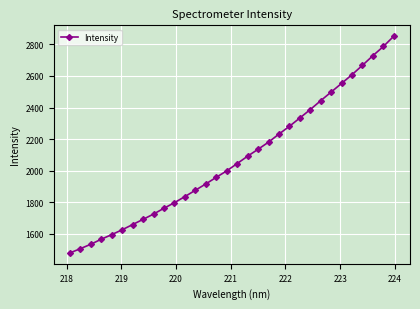

What is the value of the 17th point from the left?

2045.3